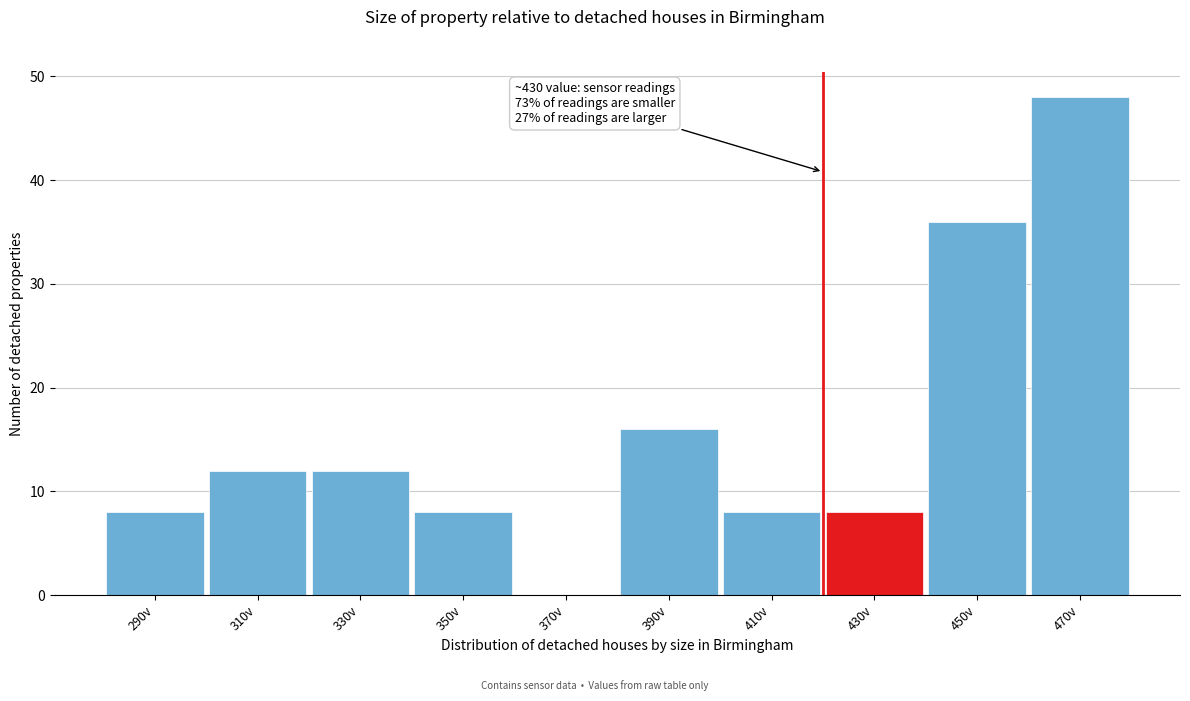

Reading right to left, extract all data points from this chart.

470v=48	450v=36	430v=8	410v=8	390v=16	370v=0	350v=8	330v=12	310v=12	290v=8